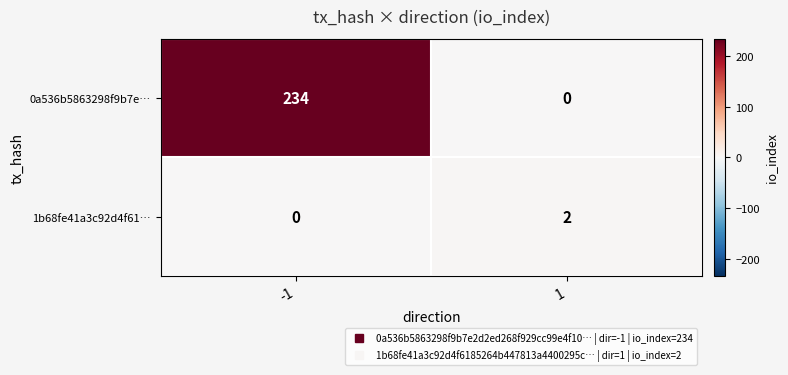

At how many categories does at least one series exceed 171?

1